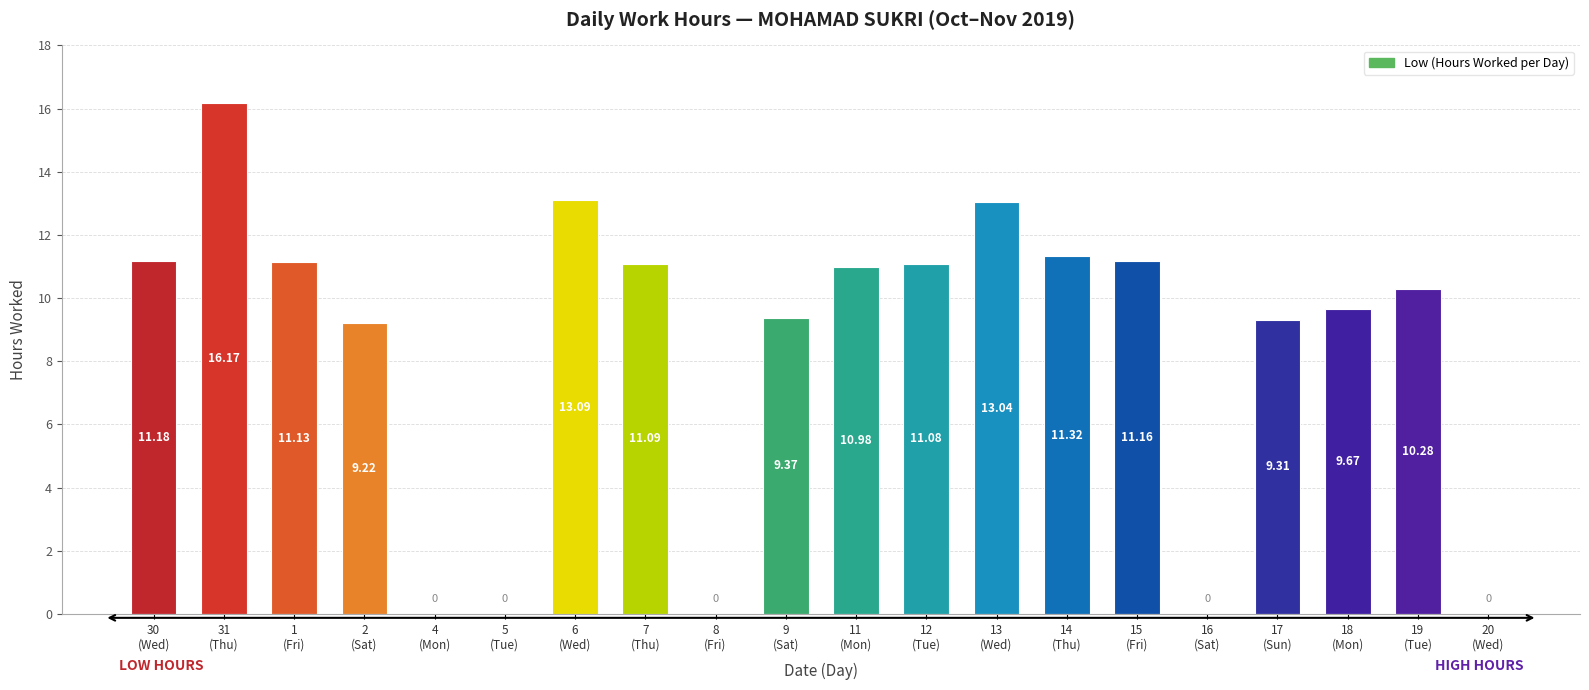

What is the sum of all values?

168.1